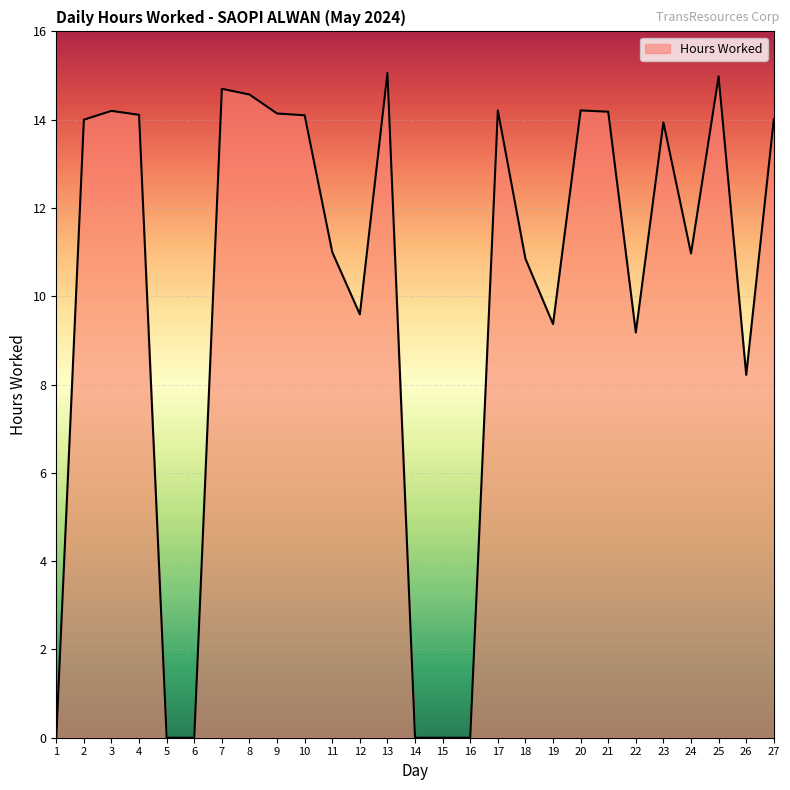

What is the ratio of the value at 7 to the value at 24?

1.3